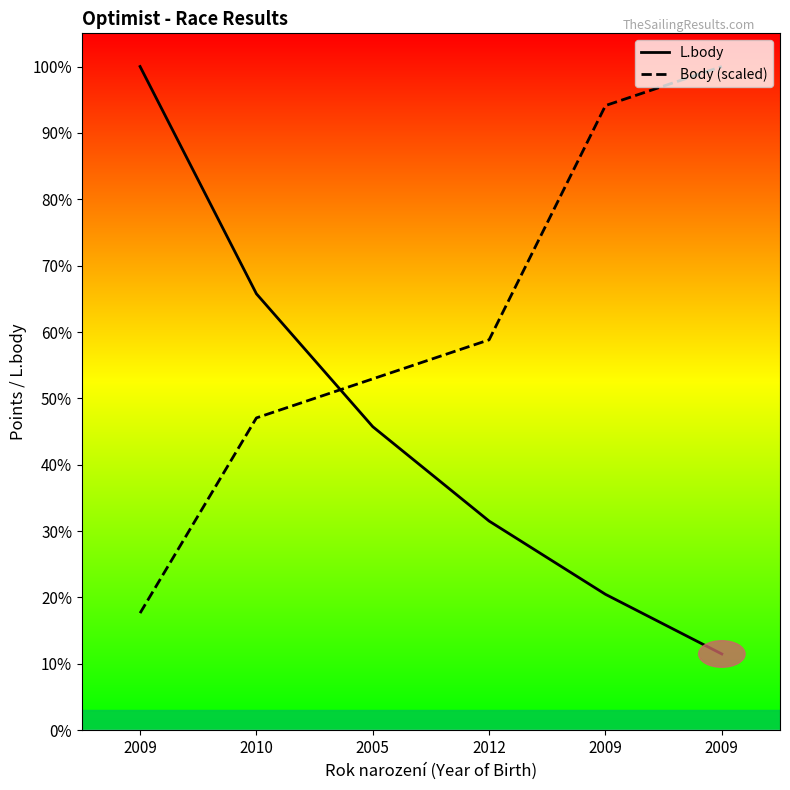

What are all the series names shown in the legend?

L.body, Body (scaled)